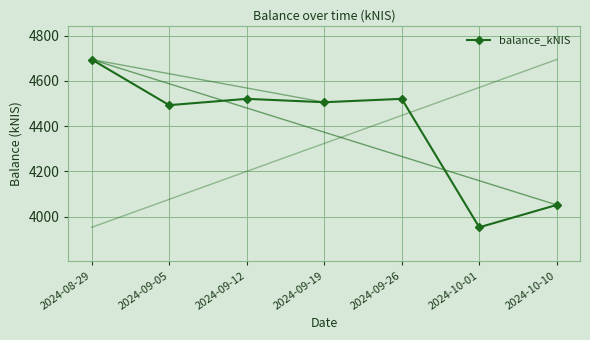

Where is the first local maximum?

2024-09-12